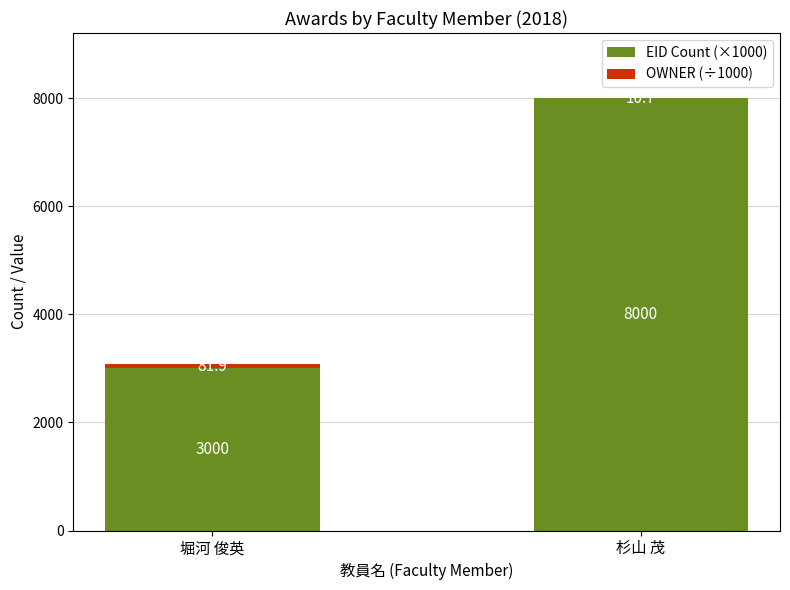

What is the sum of the EID Count (×1000) values at 堀河 俊英 and 杉山 茂?

11000.0